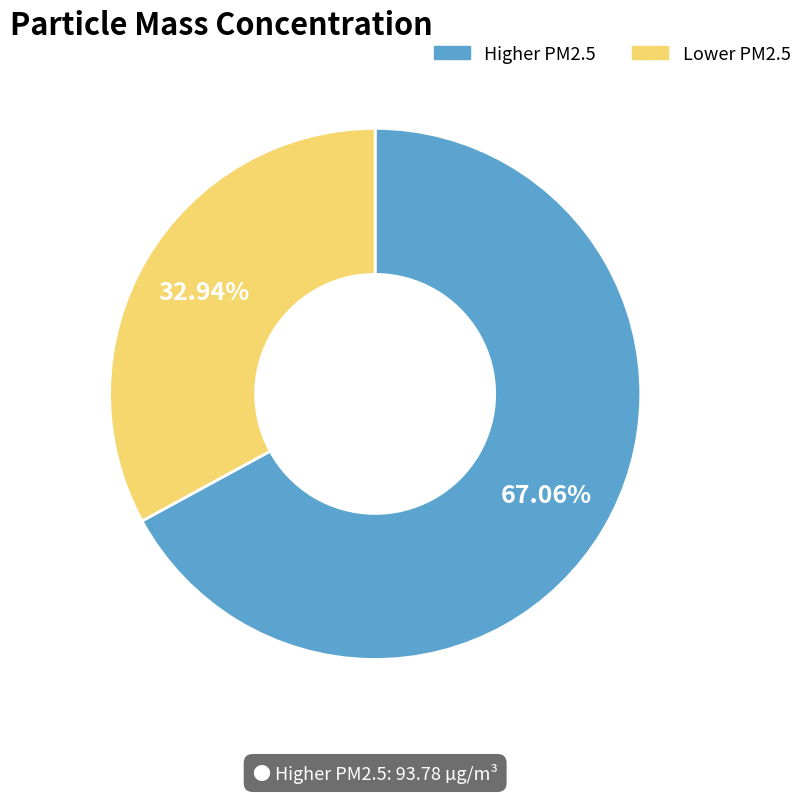

How many segments does this pie chart have?

2